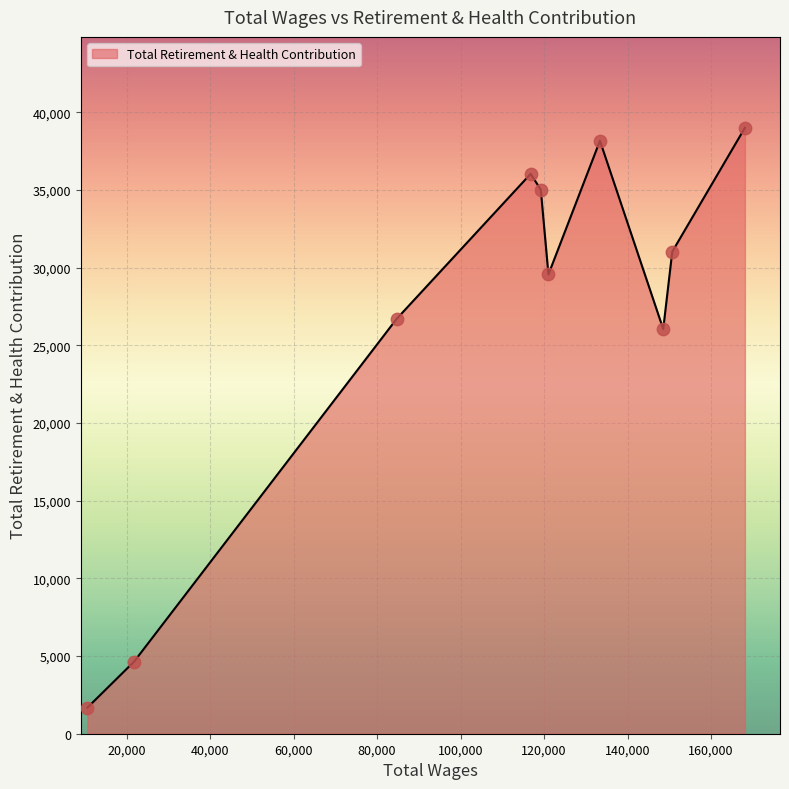

What is the difference between the maximum and minimum values?

37320